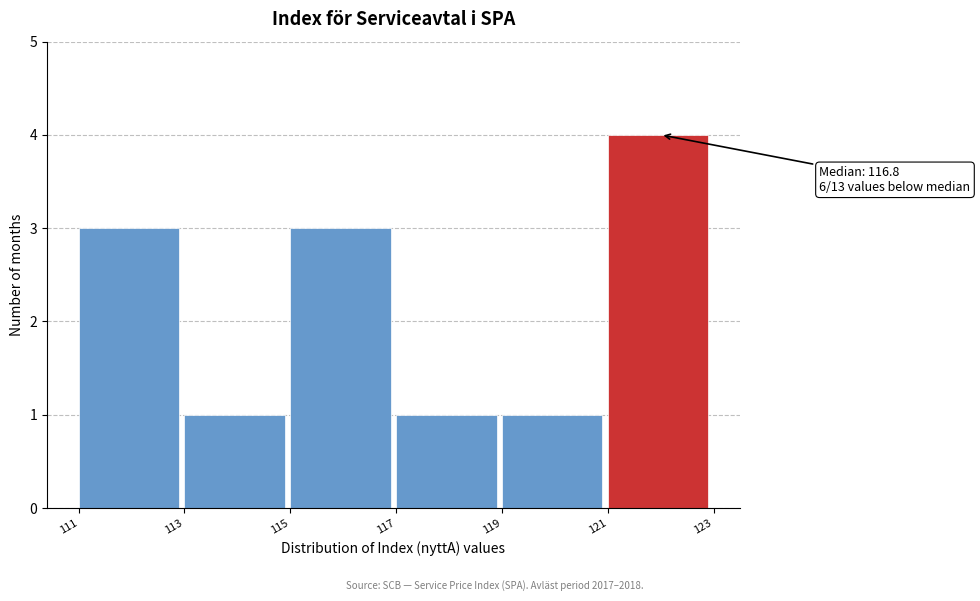

Reading right to left, extract all data points from this chart.

121=4	119=1	117=1	115=3	113=1	111=3